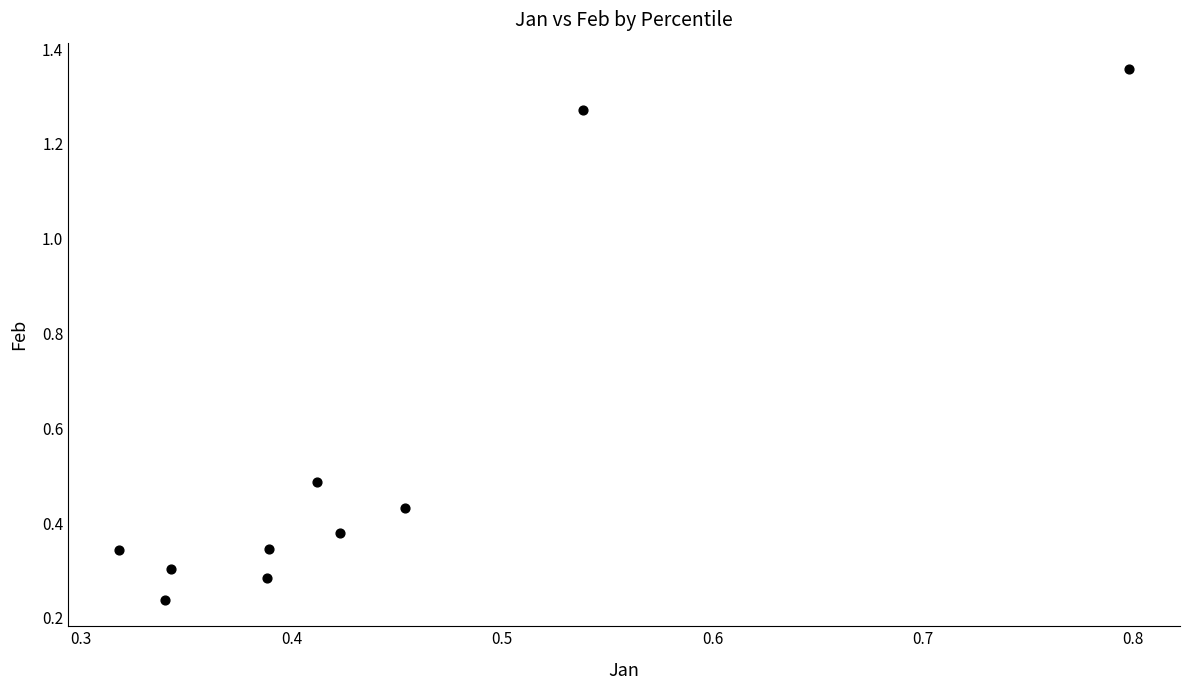

What is the range of Y values (max minus min)?

1.1